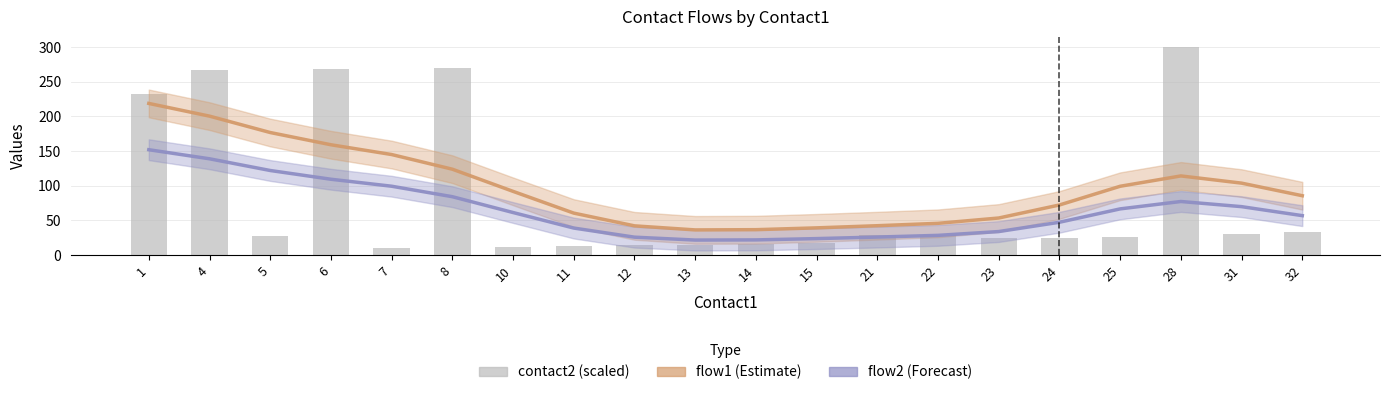

Which label corresponds to the largest value in the chart?

28